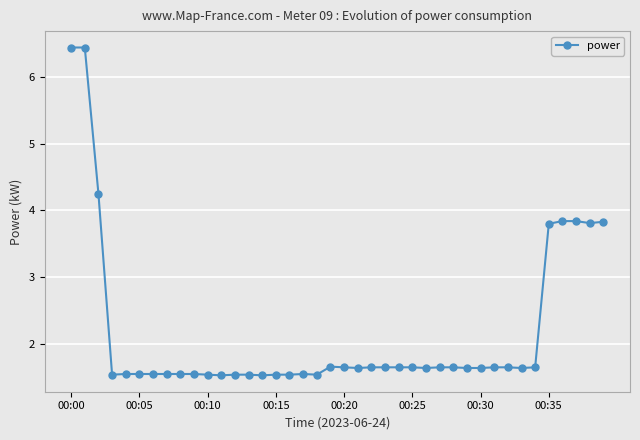

What is the difference between the maximum and minimum values?

4.9